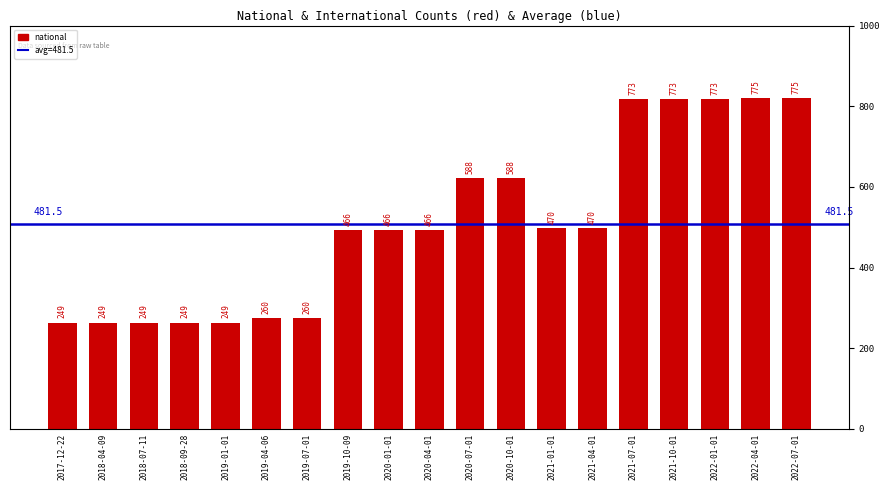

List the labels in order of value, smallest first.

2017-12-22, 2018-04-09, 2018-07-11, 2018-09-28, 2019-01-01, 2019-04-06, 2019-07-01, 2019-10-09, 2020-01-01, 2020-04-01, 2021-01-01, 2021-04-01, 2020-07-01, 2020-10-01, 2021-07-01, 2021-10-01, 2022-01-01, 2022-04-01, 2022-07-01